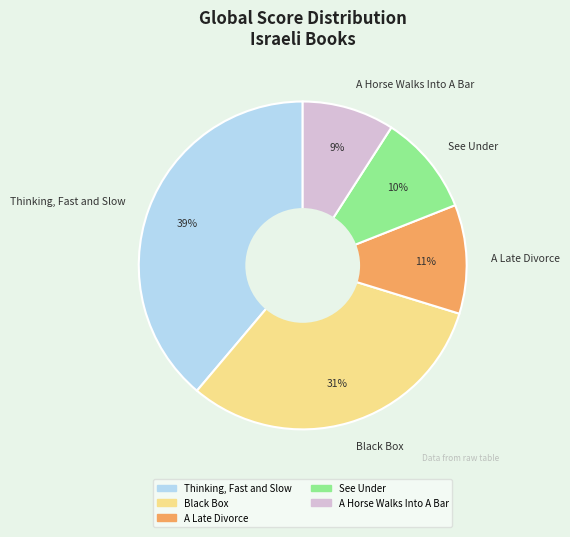

Is it true that See Under is 1% of the pie?

False